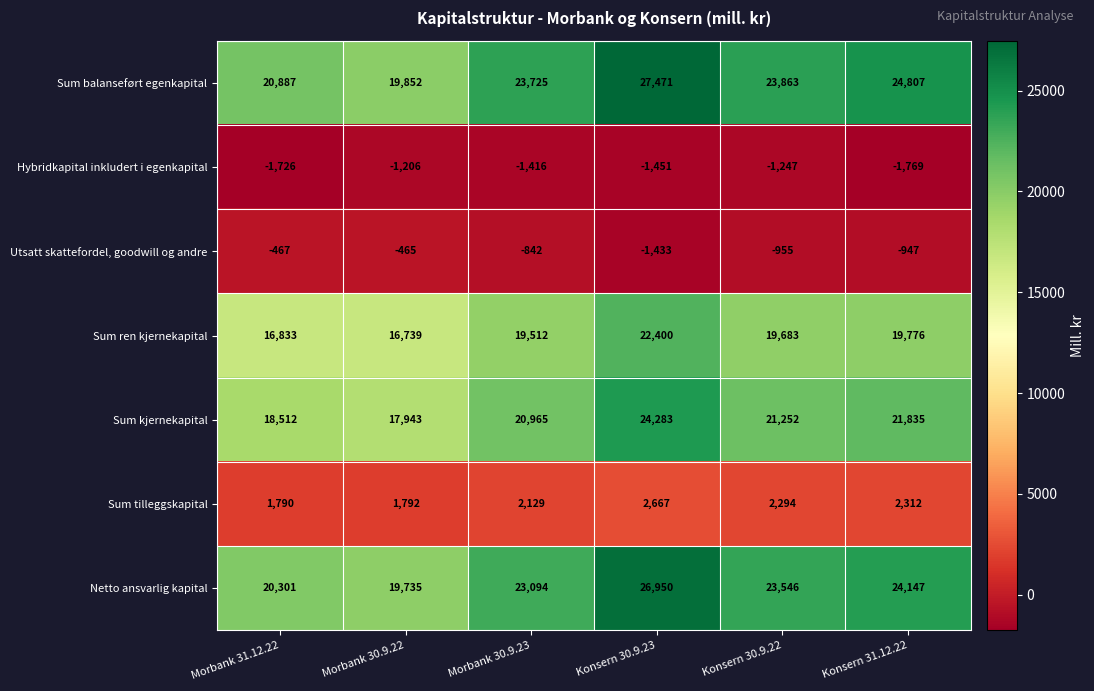

How many data points does each series have?

6